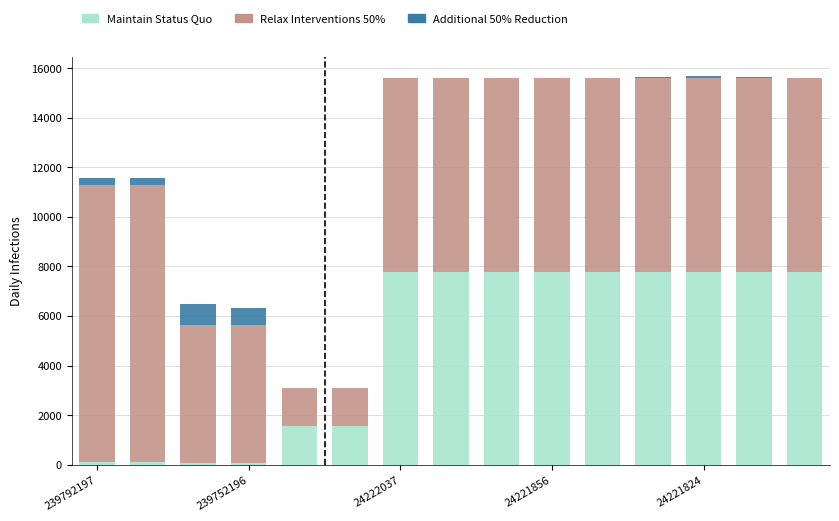

What is the sum of all Relax Interventions 50% values?

106740.6